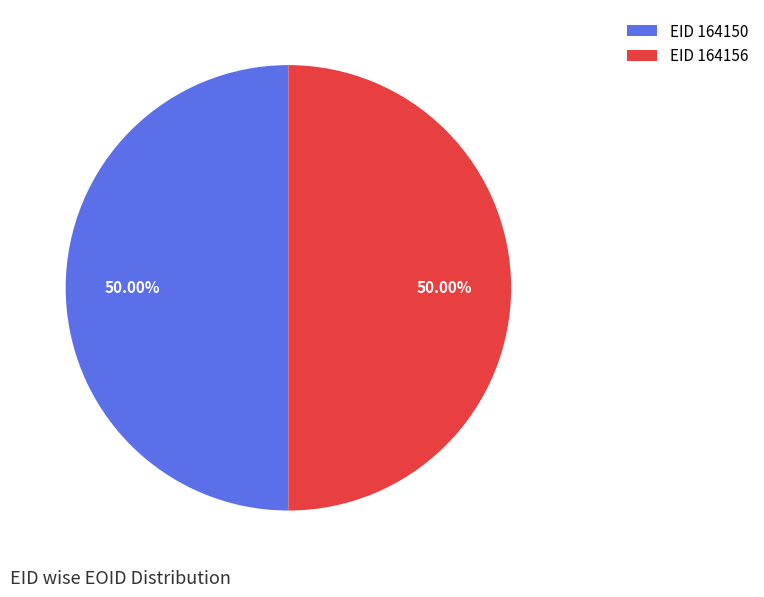

Approximately how many times larger is the value at EID 164156 compared to EID 164150?

1.0